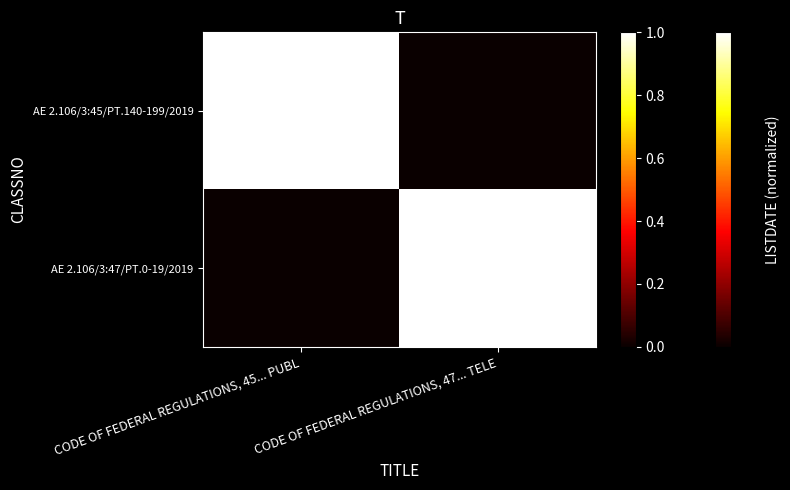

Between CODE OF FEDERAL REGULATIONS, 45... PUBL and CODE OF FEDERAL REGULATIONS, 47... TELE, which series saw the biggest shift?

AE 2.106/3:45/PT.140-199/2019